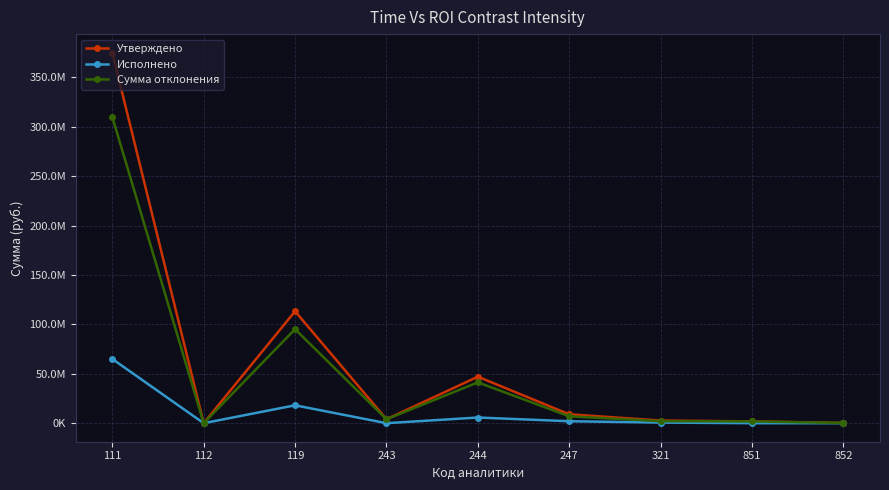

True or false: Сумма отклонения and Утверждено cross at least once.

False